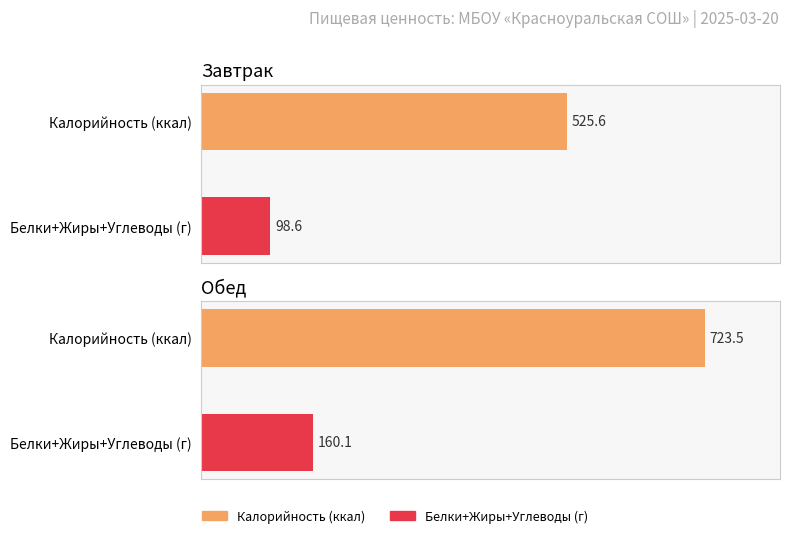

What value does the Углеводы, г series have at Завтрак?

63.0